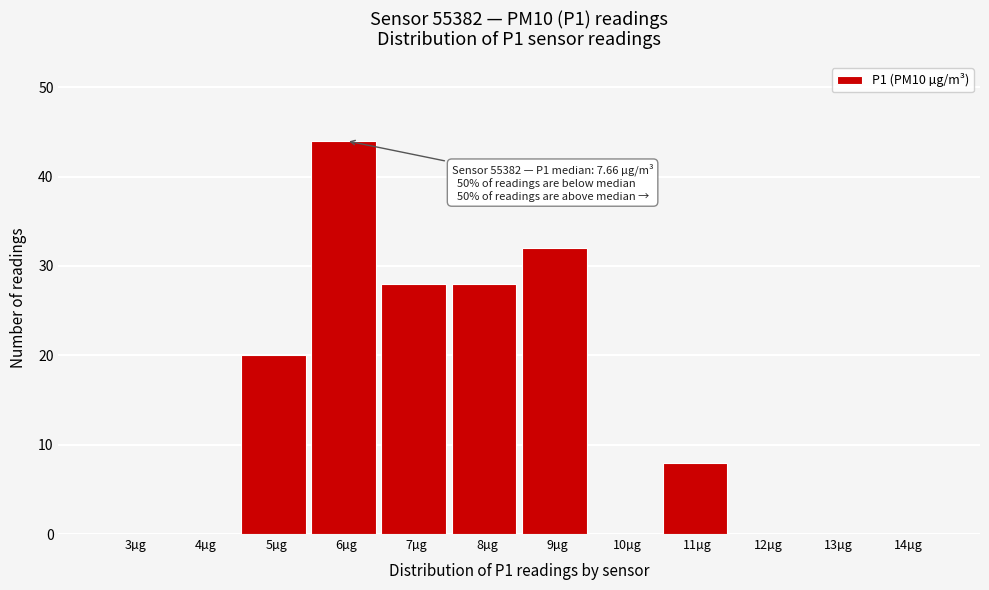

Reading left to right, extract all data points from this chart.

3µg=0	4µg=0	5µg=20	6µg=44	7µg=28	8µg=28	9µg=32	10µg=0	11µg=8	12µg=0	13µg=0	14µg=0